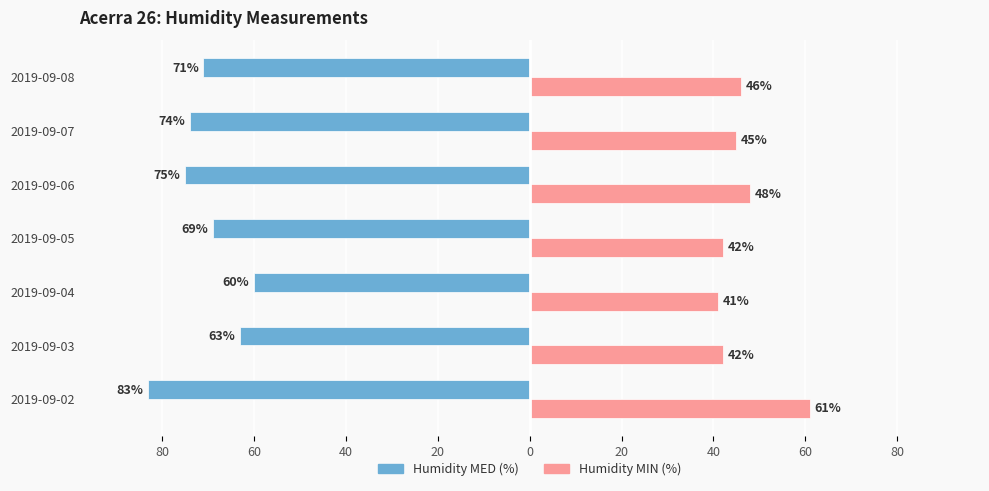

What are all the series names shown in the legend?

Humidity MED (%), Humidity MIN (%)